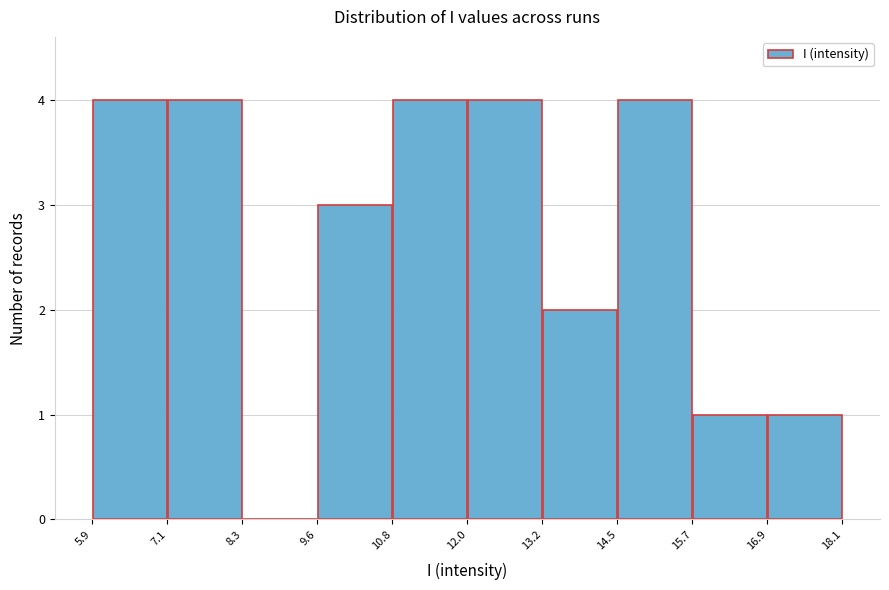

What is the height of the bar covering 10.8 to 12.0 on the x-axis? The values are not printed on the chart, so give them approximately, as read against the axis.

4